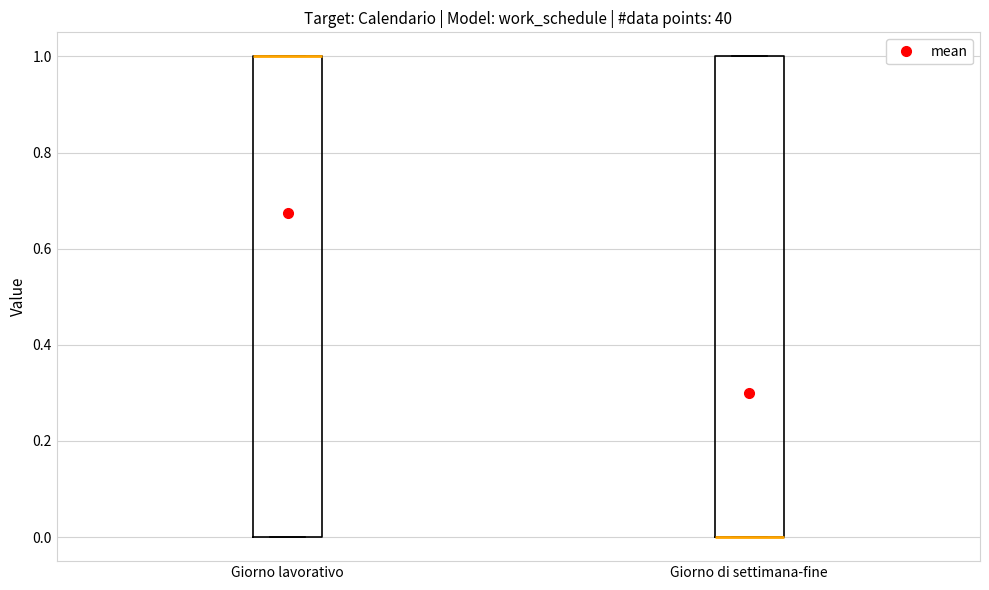

Reading left to right, read every box against the y-axis: the position of its median line, the range the box covers, and the ends of its whiskers. The values are not printed on the chart, so give them approximately, as read against the axis.

Giorno lavorativo: median 1 (drawn on the box's upper edge), box 0 to 1, whiskers 0 to 1
Giorno di settimana-fine: median 0 (drawn on the box's lower edge), box 0 to 1, whiskers 0 to 1